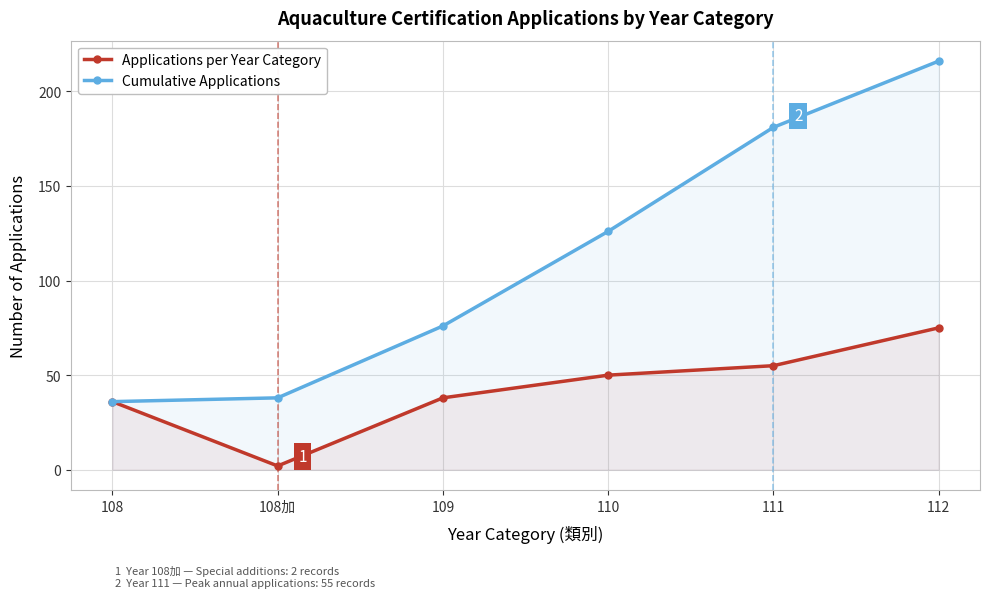

True or false: Applications per Year Category and Cumulative Applications cross at least once.

False